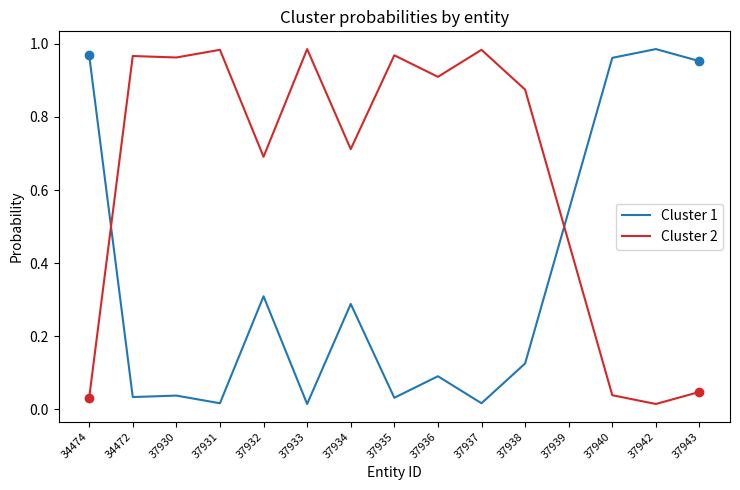

At 37936, list the series in order from smallest to largest.

Cluster 1, Cluster 2